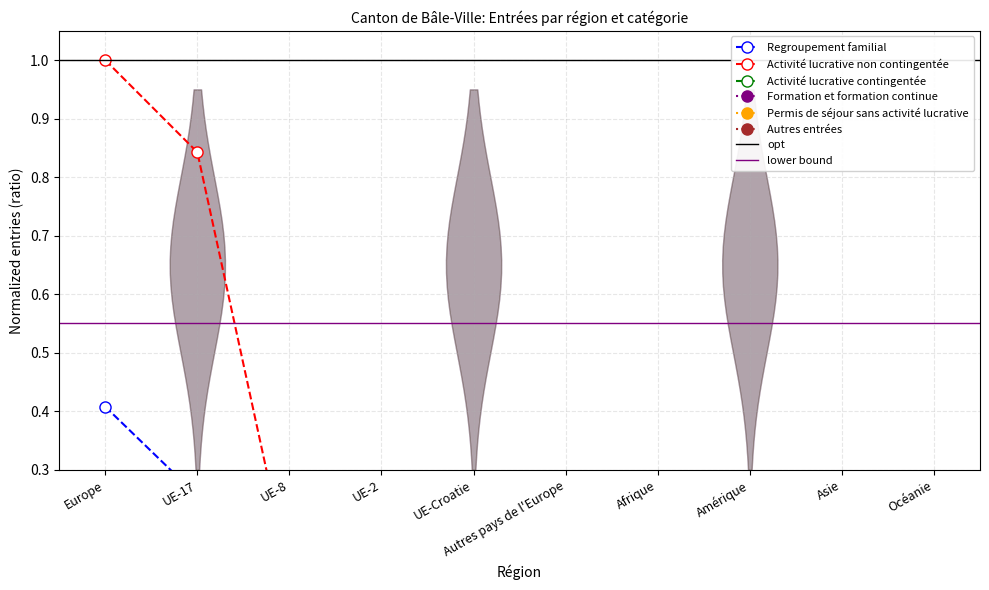

How many distinct data groups are displayed?

6